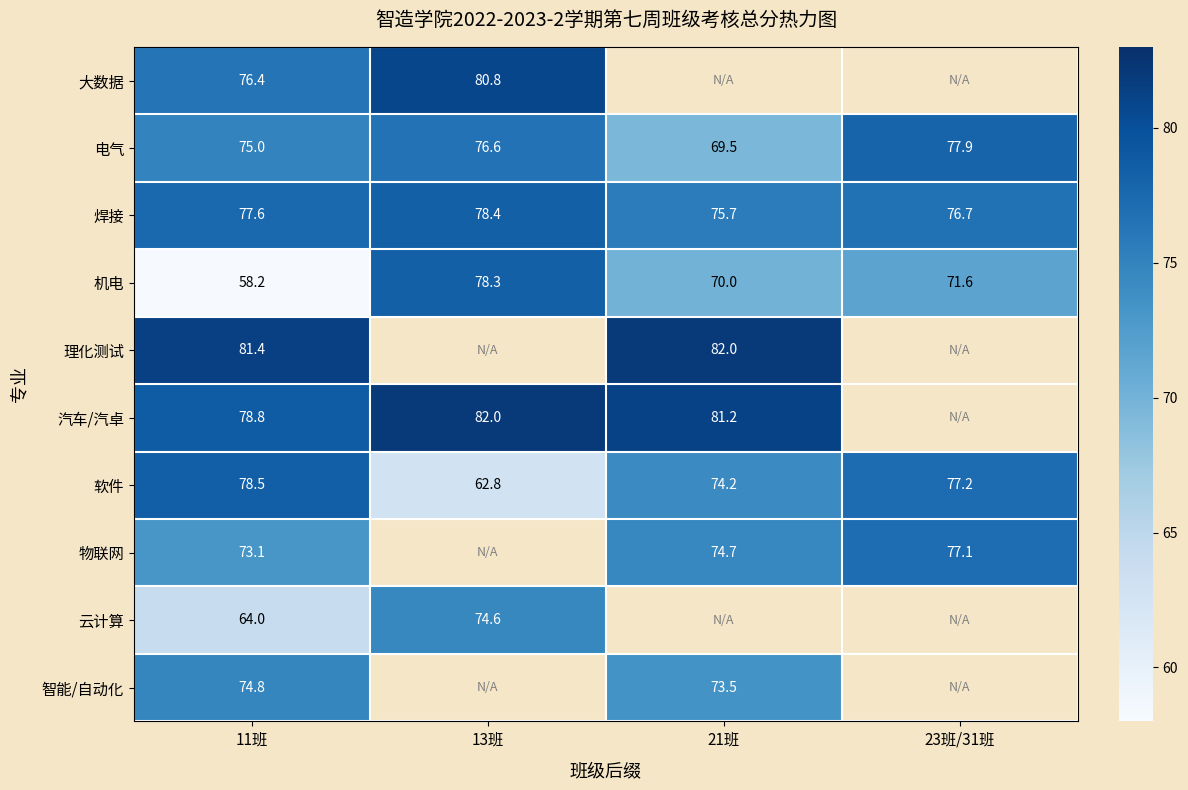

Is the value of 焊接 at 23班/31班 greater than the value of 理化测试 at 21班?

No